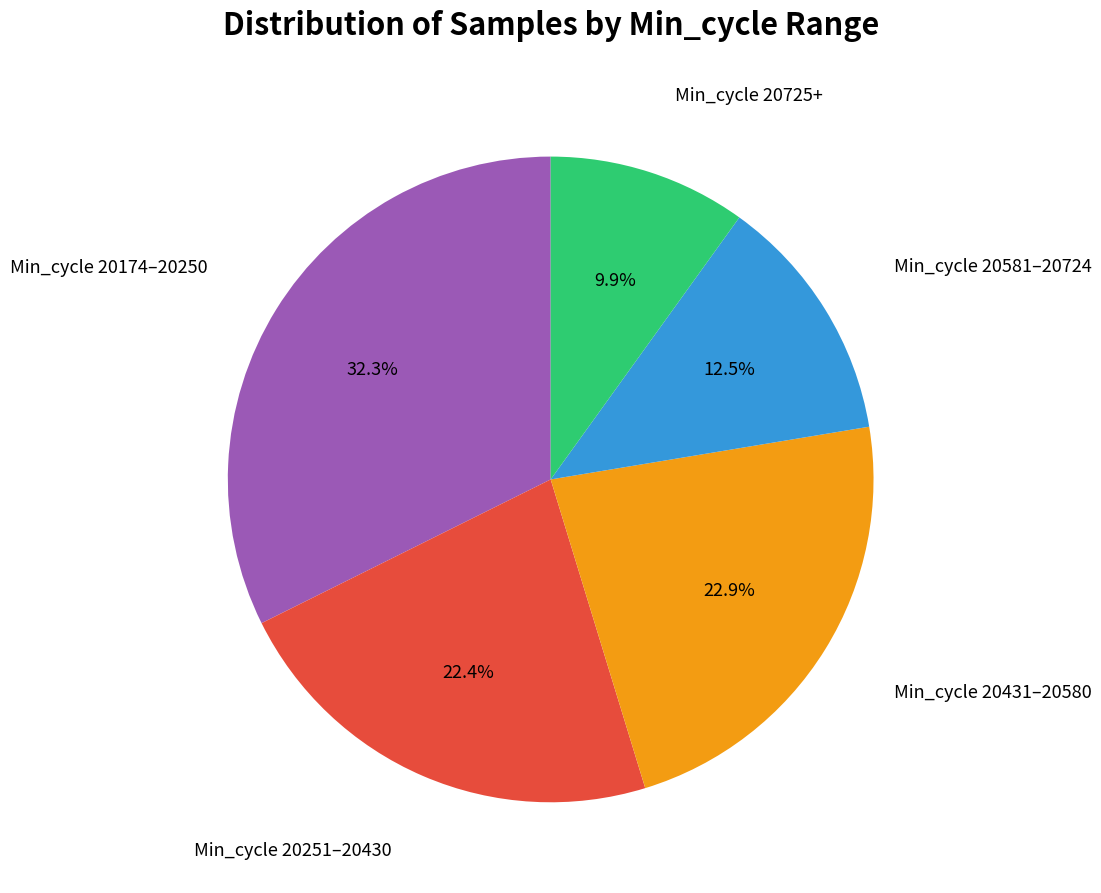

Is there a majority slice in this chart?

No